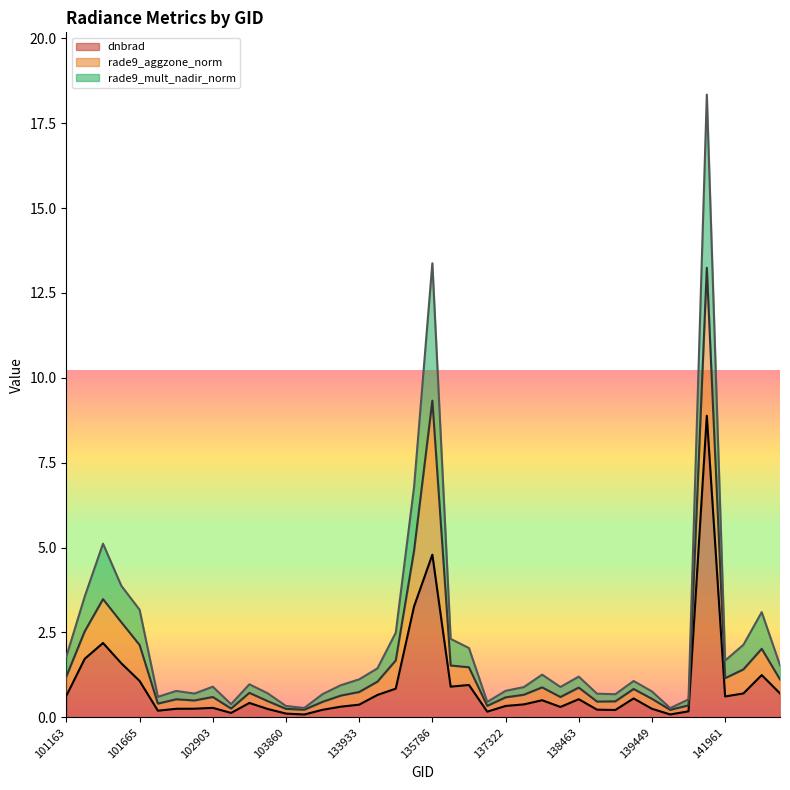

What is the difference between the second highest and second lowest values in the rade9_mult_nadir_norm series?

13.1